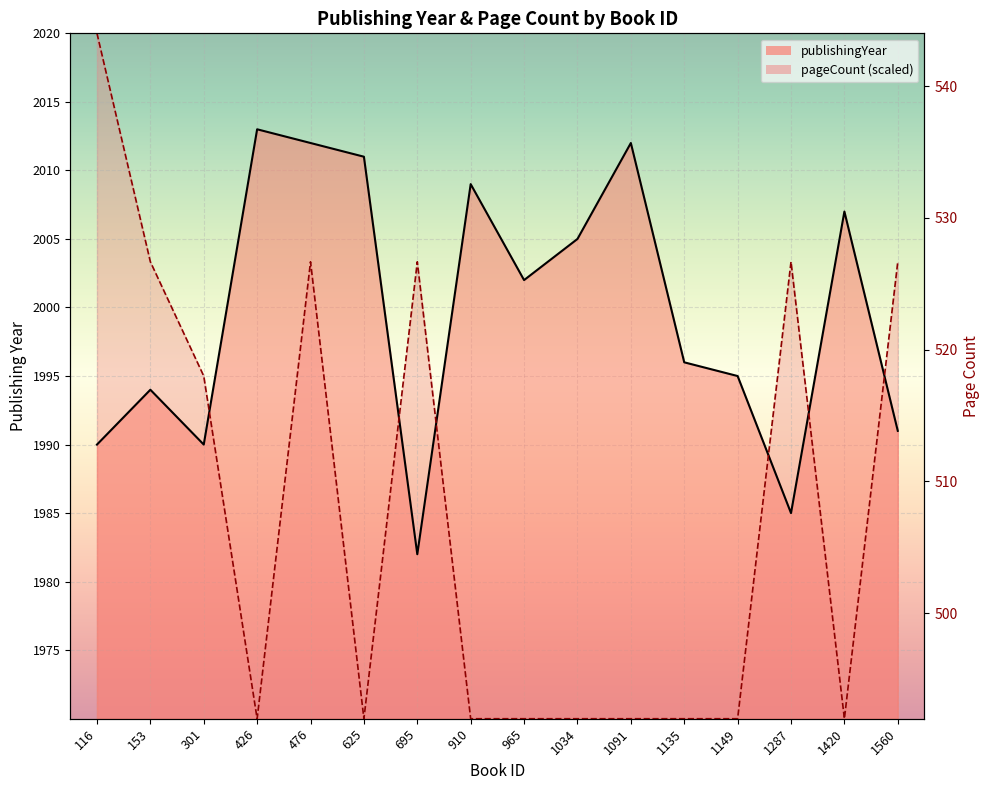

List the labels in order of publishingYear value, largest first.

426, 476, 1091, 625, 910, 1420, 1034, 965, 1135, 1149, 153, 1560, 116, 301, 1287, 695